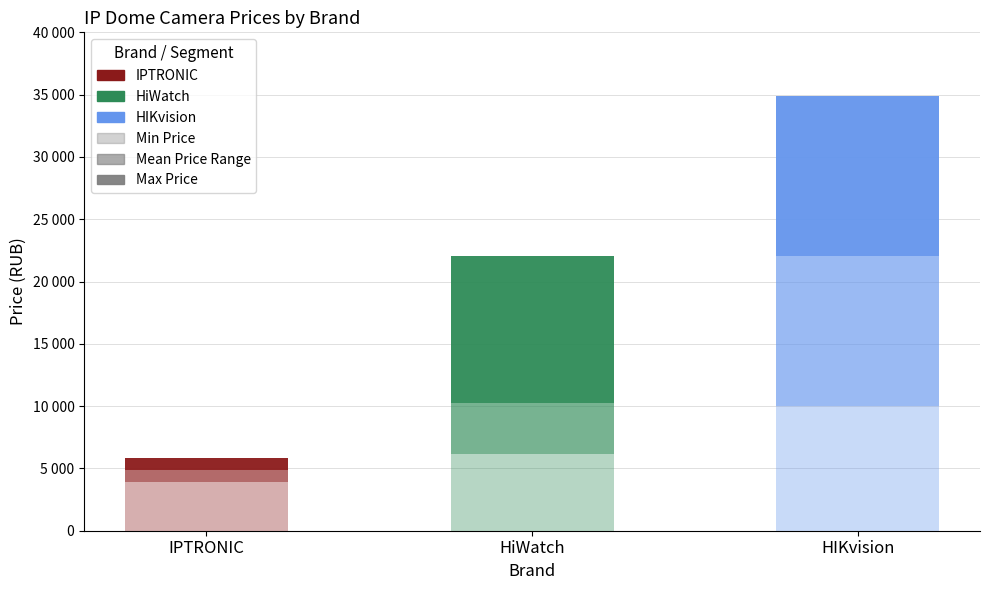

Does the chart contain stacked bars?

Yes